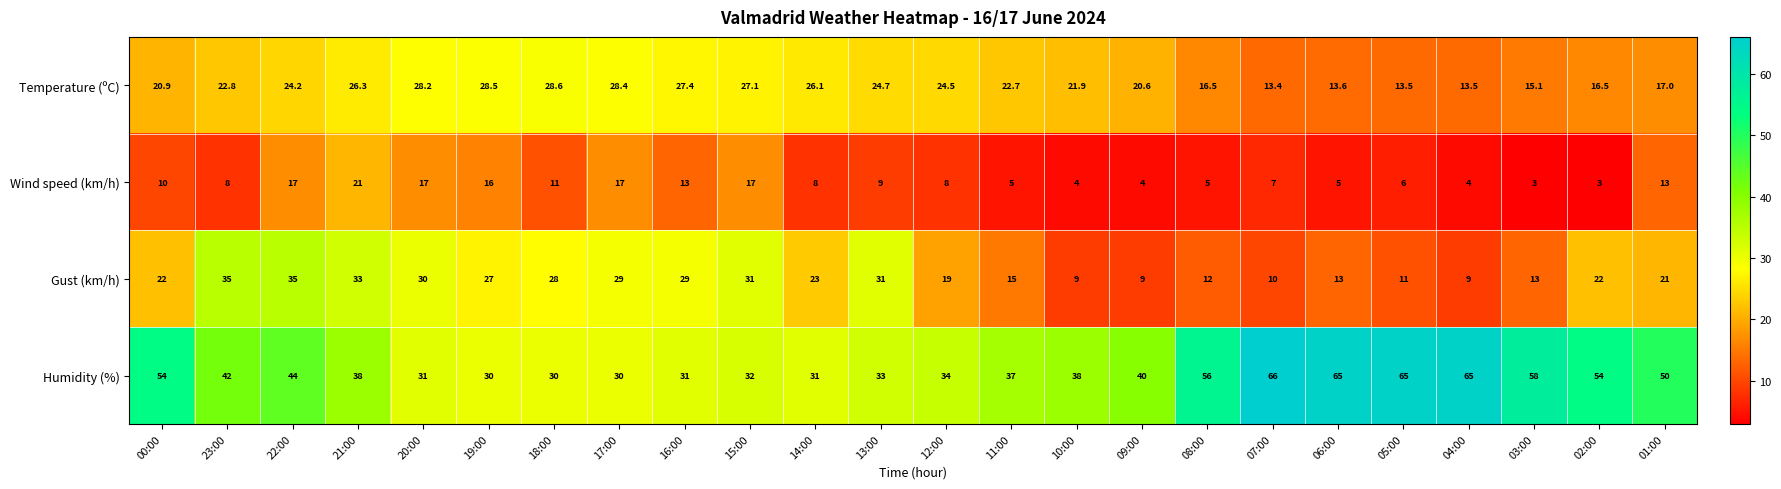

True or false: Humidity (%) has a value of 65.0 at 05:00.

True